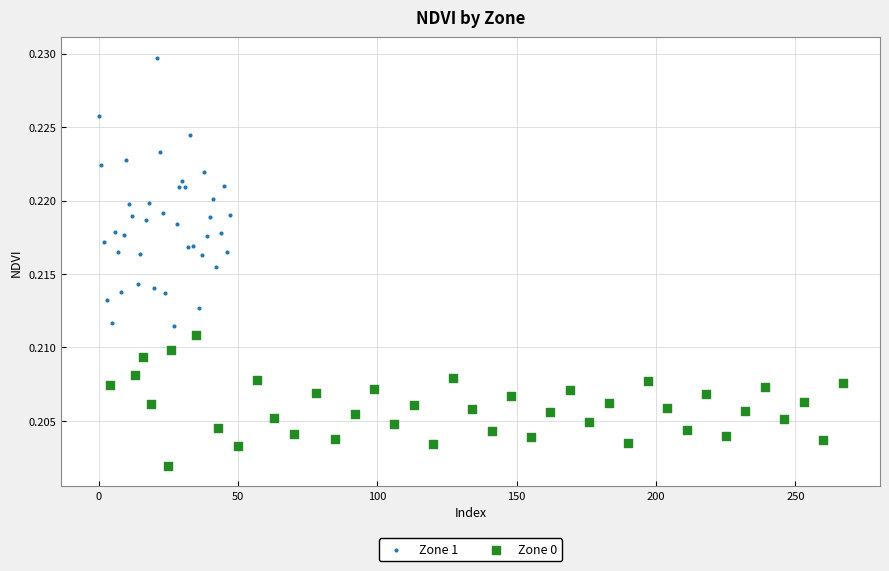

Which series reaches the minimum Y coordinate?

Zone 0